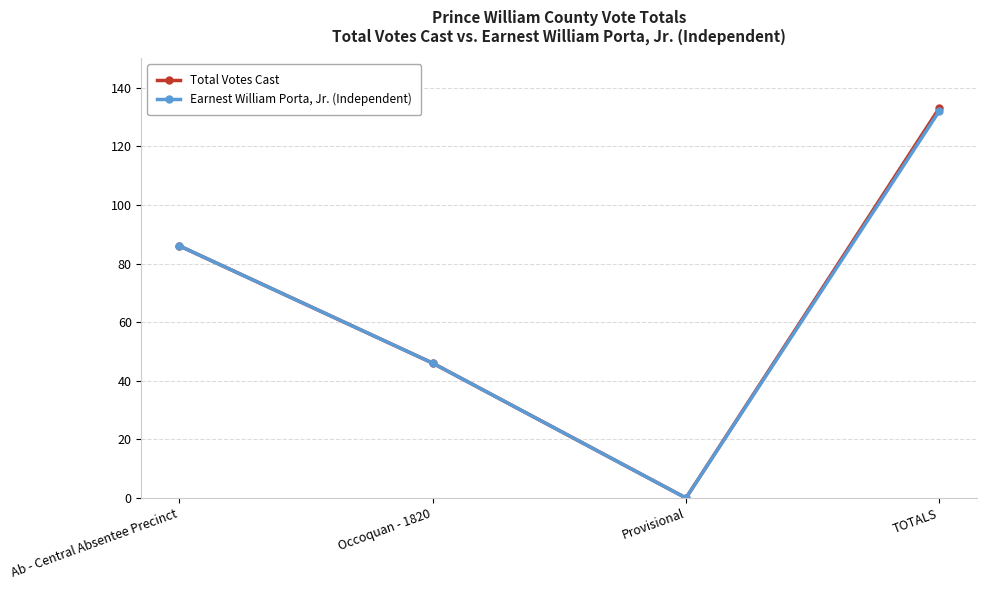

Which series has the largest range (max minus min)?

Total Votes Cast